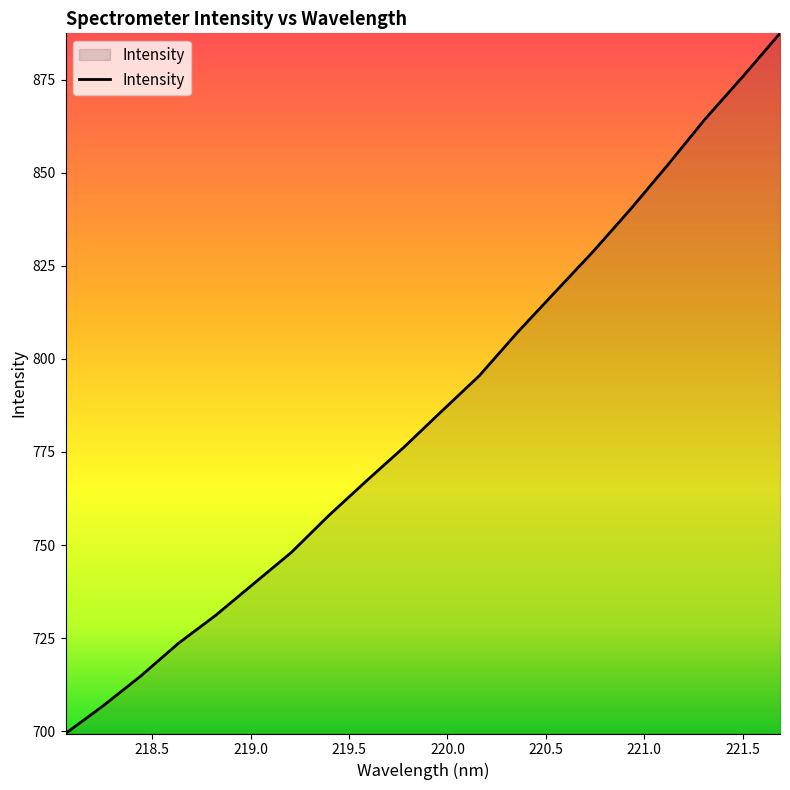

What is the greatest value displayed?

887.4